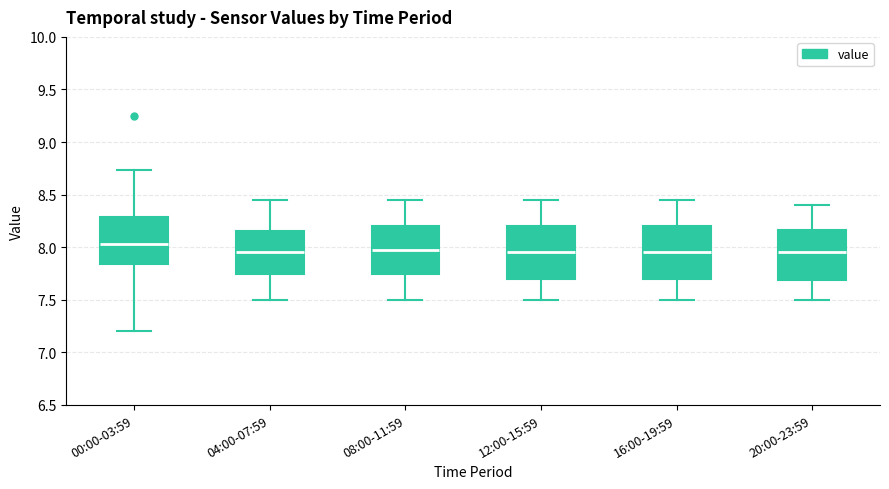

Reading left to right, read every box against the y-axis: the position of its median line, the range the box covers, and the ends of its whiskers. The values are not printed on the chart, so give them approximately, as read against the axis.

00:00-03:59: median 8.05, box 7.85 to 8.30, whiskers 7.20 to 8.75
04:00-07:59: median 7.95, box 7.75 to 8.15, whiskers 7.50 to 8.45
08:00-11:59: median 8.00, box 7.75 to 8.20, whiskers 7.50 to 8.45
12:00-15:59: median 7.95, box 7.70 to 8.20, whiskers 7.50 to 8.45
16:00-19:59: median 7.95, box 7.70 to 8.20, whiskers 7.50 to 8.45
20:00-23:59: median 7.95, box 7.70 to 8.15, whiskers 7.50 to 8.40